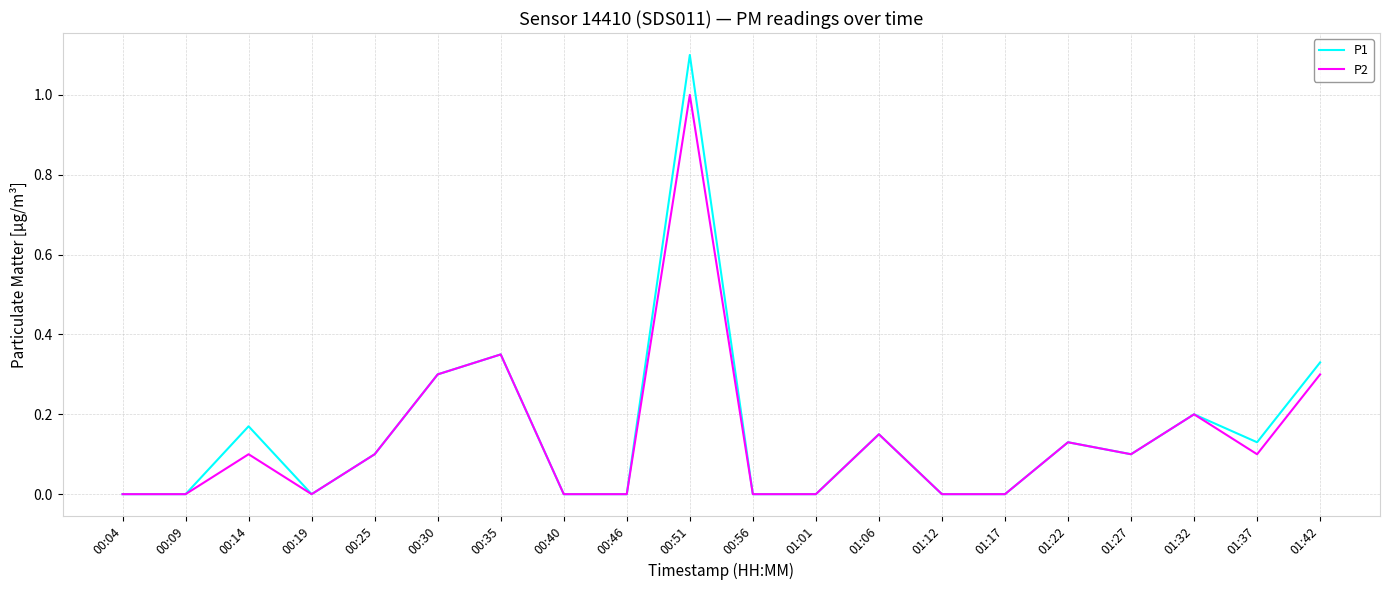

Which series has the widest spread of values?

P1